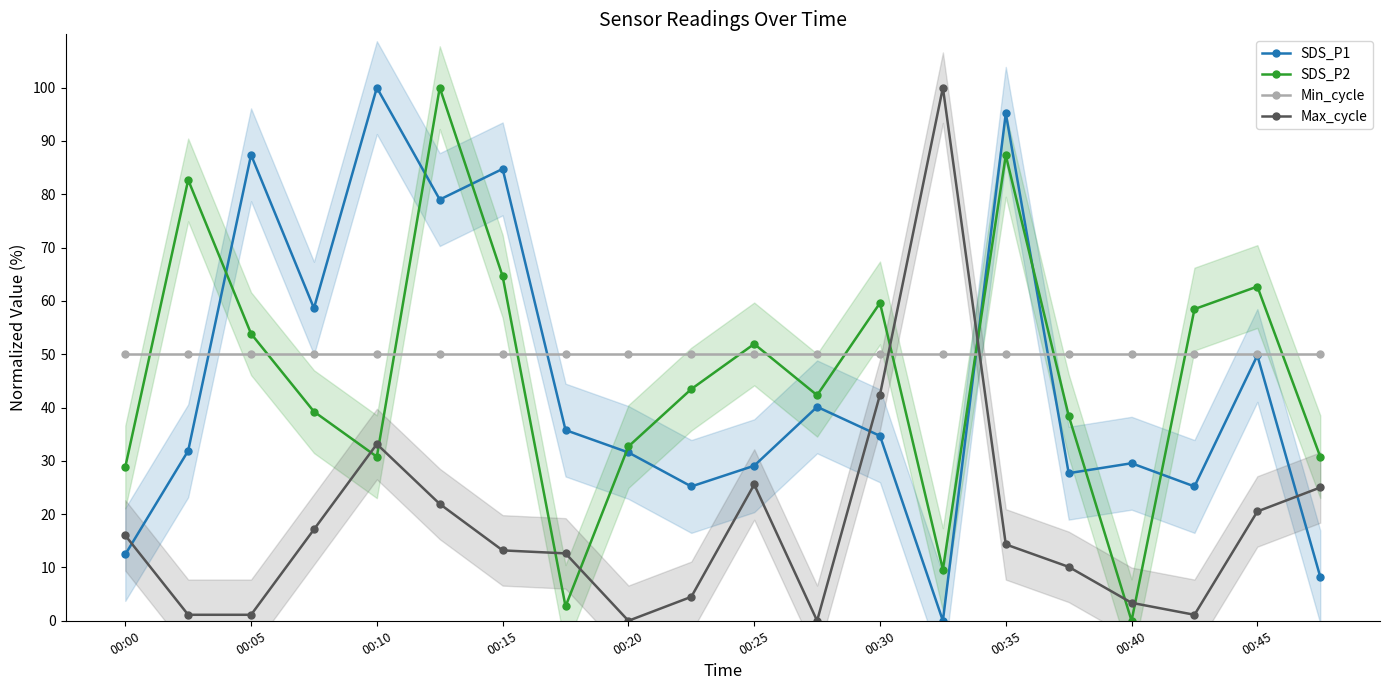

True or false: Min_cycle has a value of 50.0 at 00:45.

True